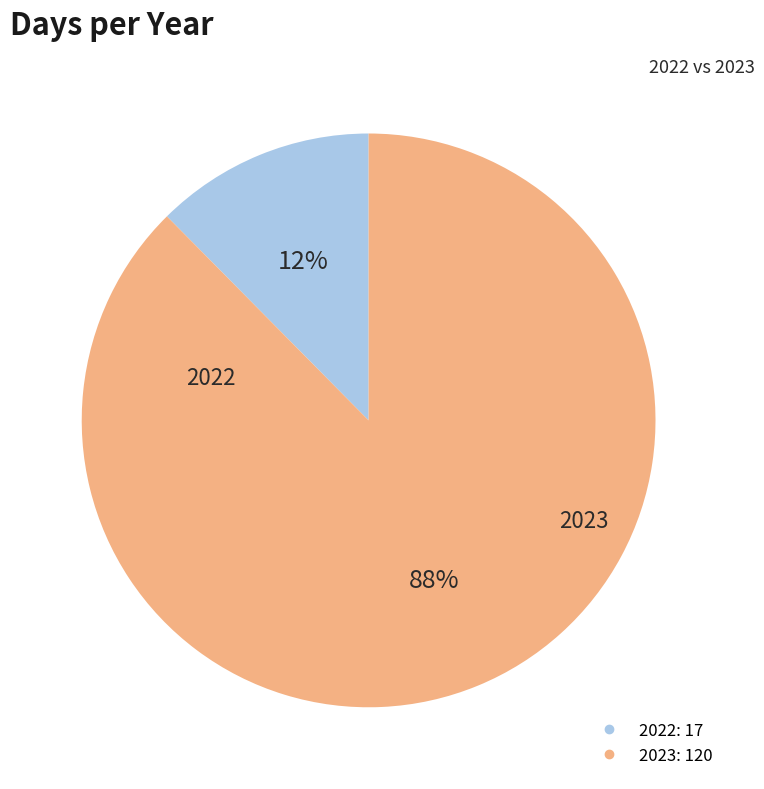

To the nearest percent, what percentage of the pie is 2022?

12%